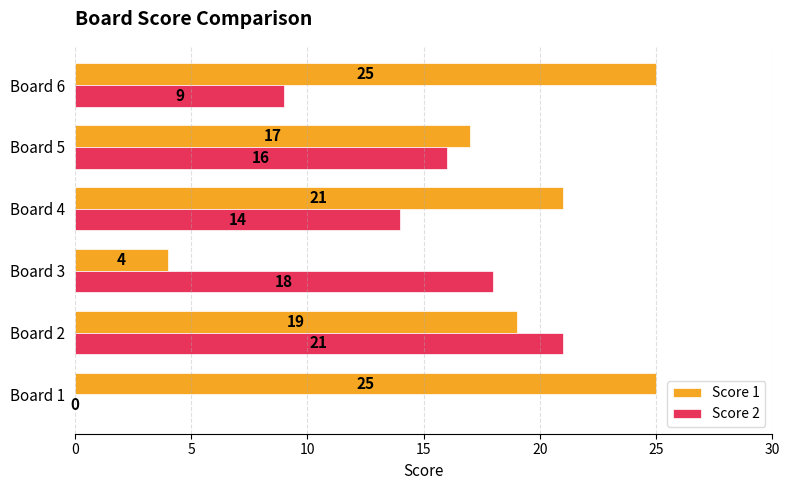

How many series are shown in this chart?

2